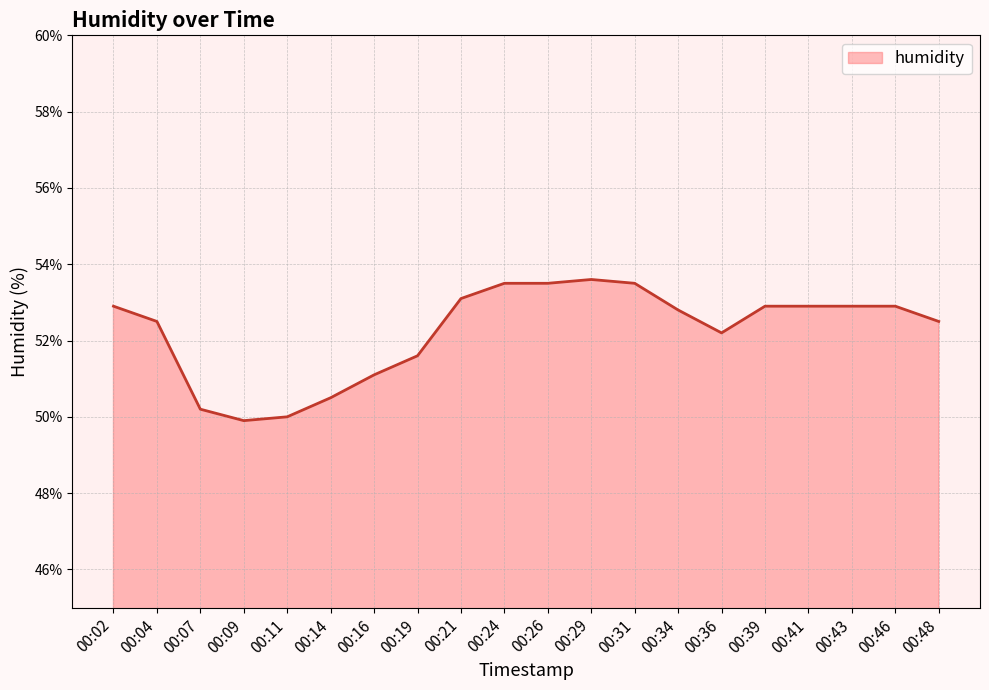

The value at 00:34 is 52.8. True or false?

True